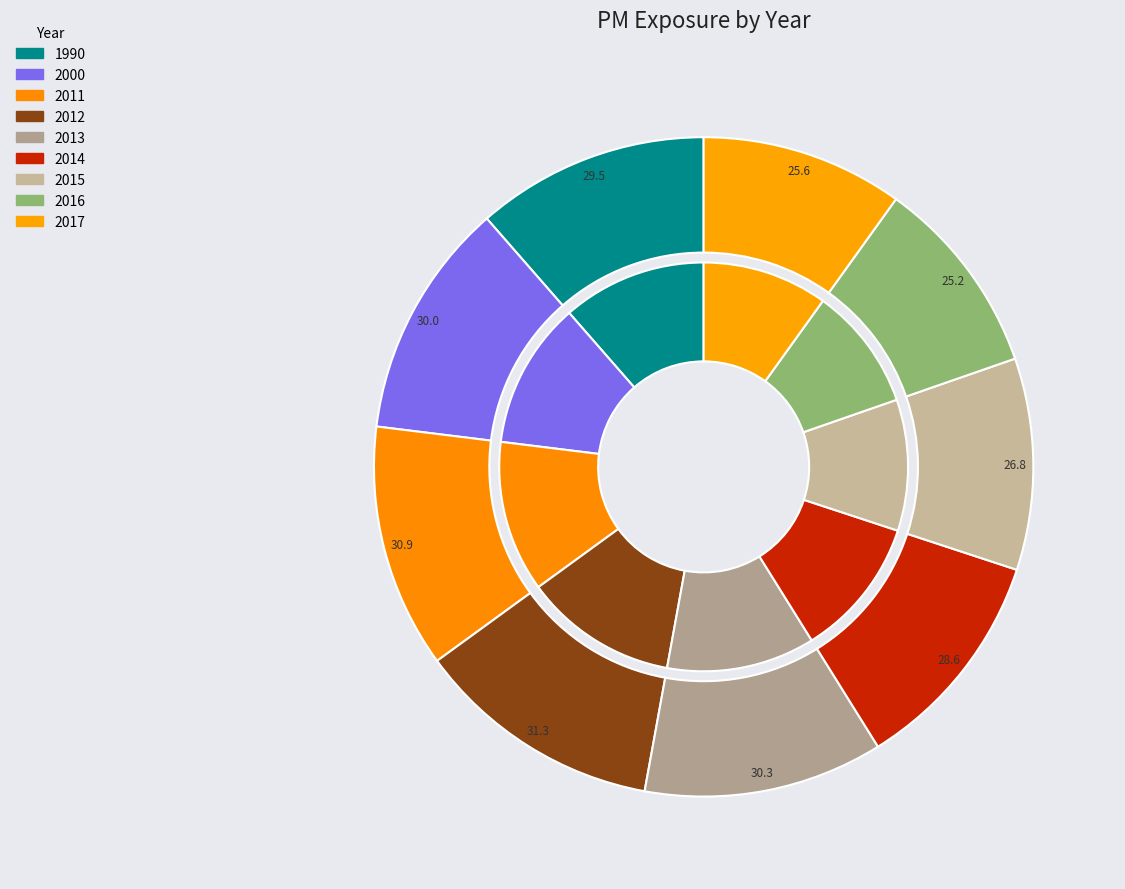

Which slice is the smallest?

2016